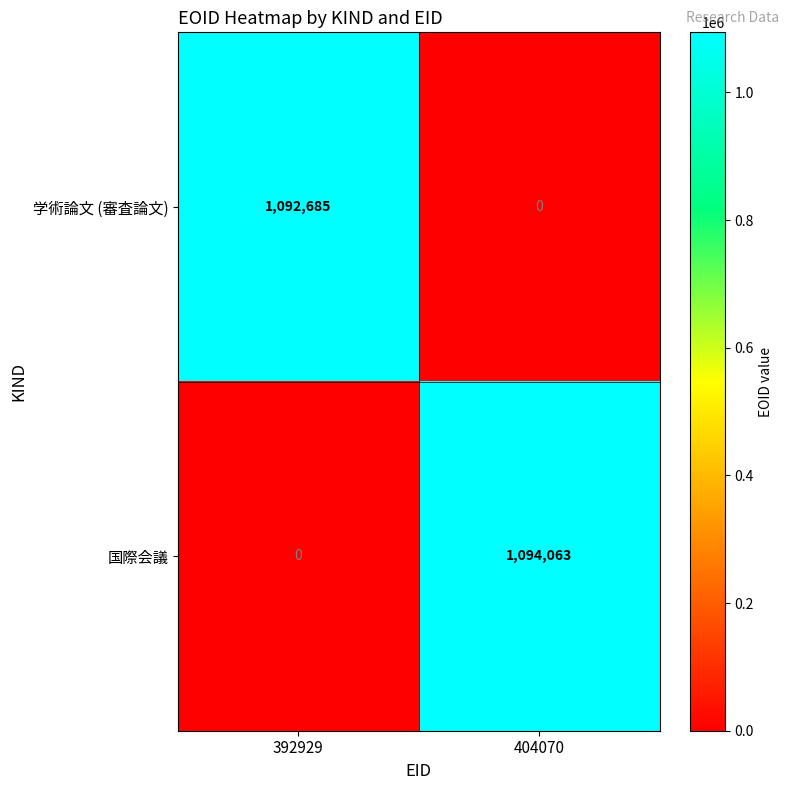

Which category has the highest value across all series?

404070